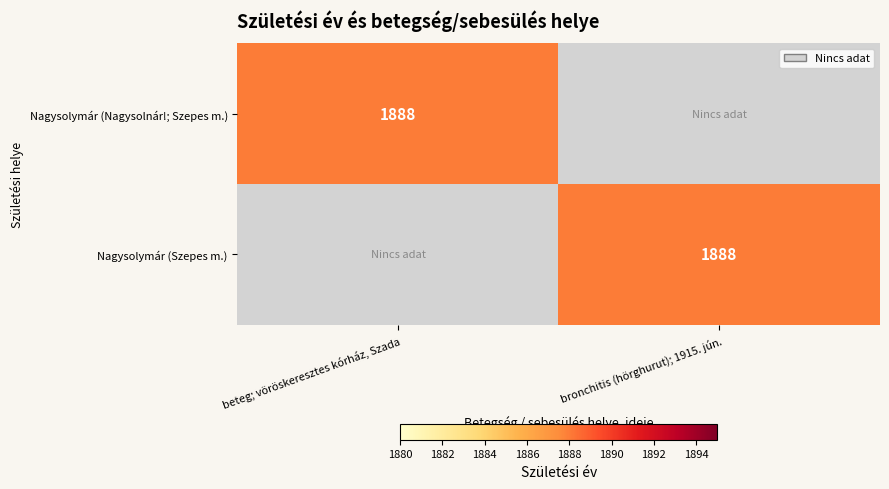

The value of Nagysolymár (Szepes m.) at bronchitis (hörghurut); 1915. jún. is 1888. True or false?

True